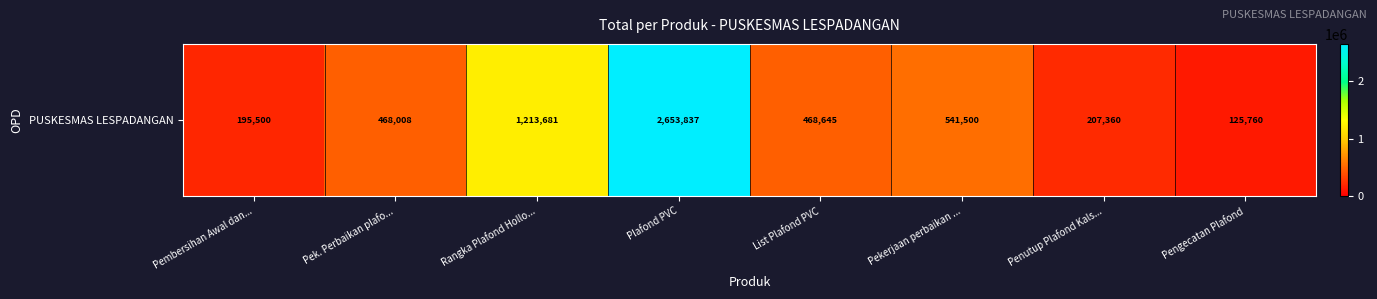

Where is the data nearest to the value 1389798?

Rangka Plafond Hollo...